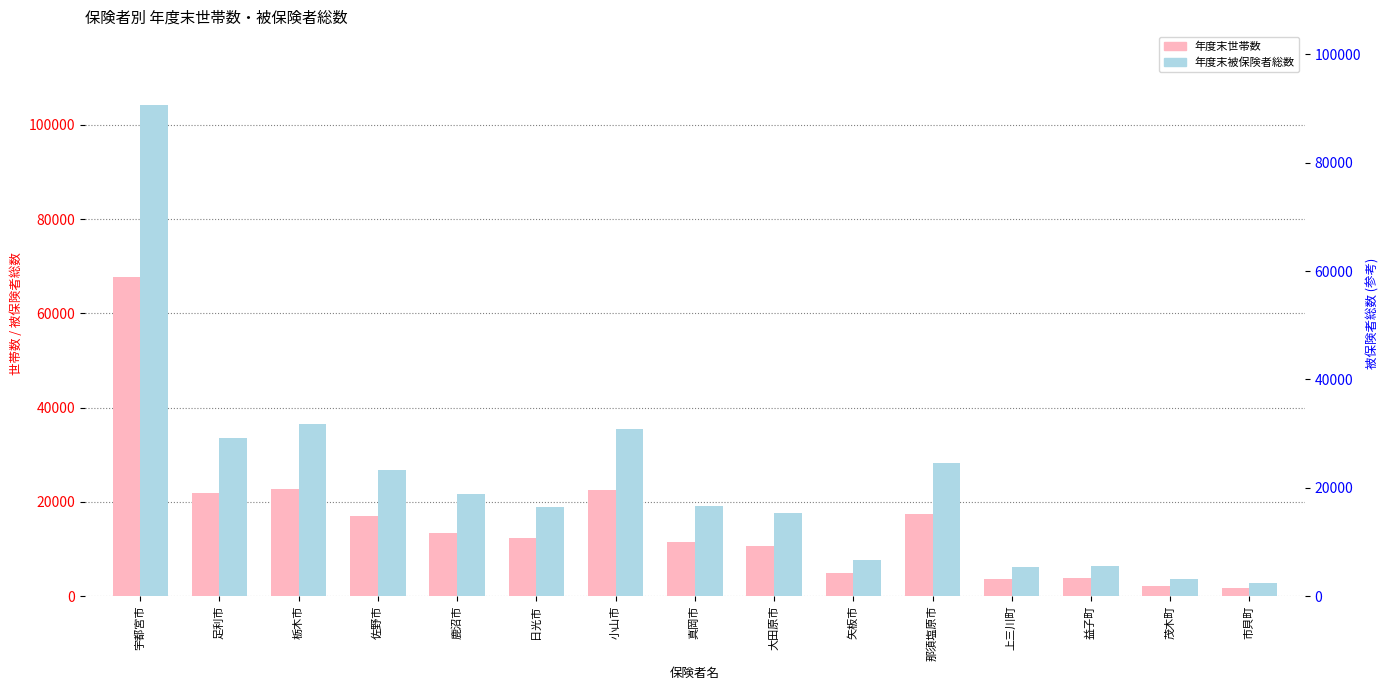

The value of 年度末世帯数 at 益子町 is 3750. True or false?

True